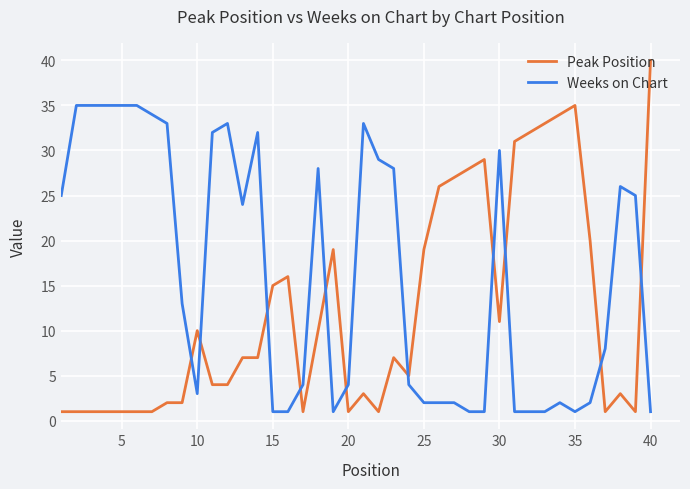

What is the difference between the maximum and minimum values in the Weeks on Chart series?

34